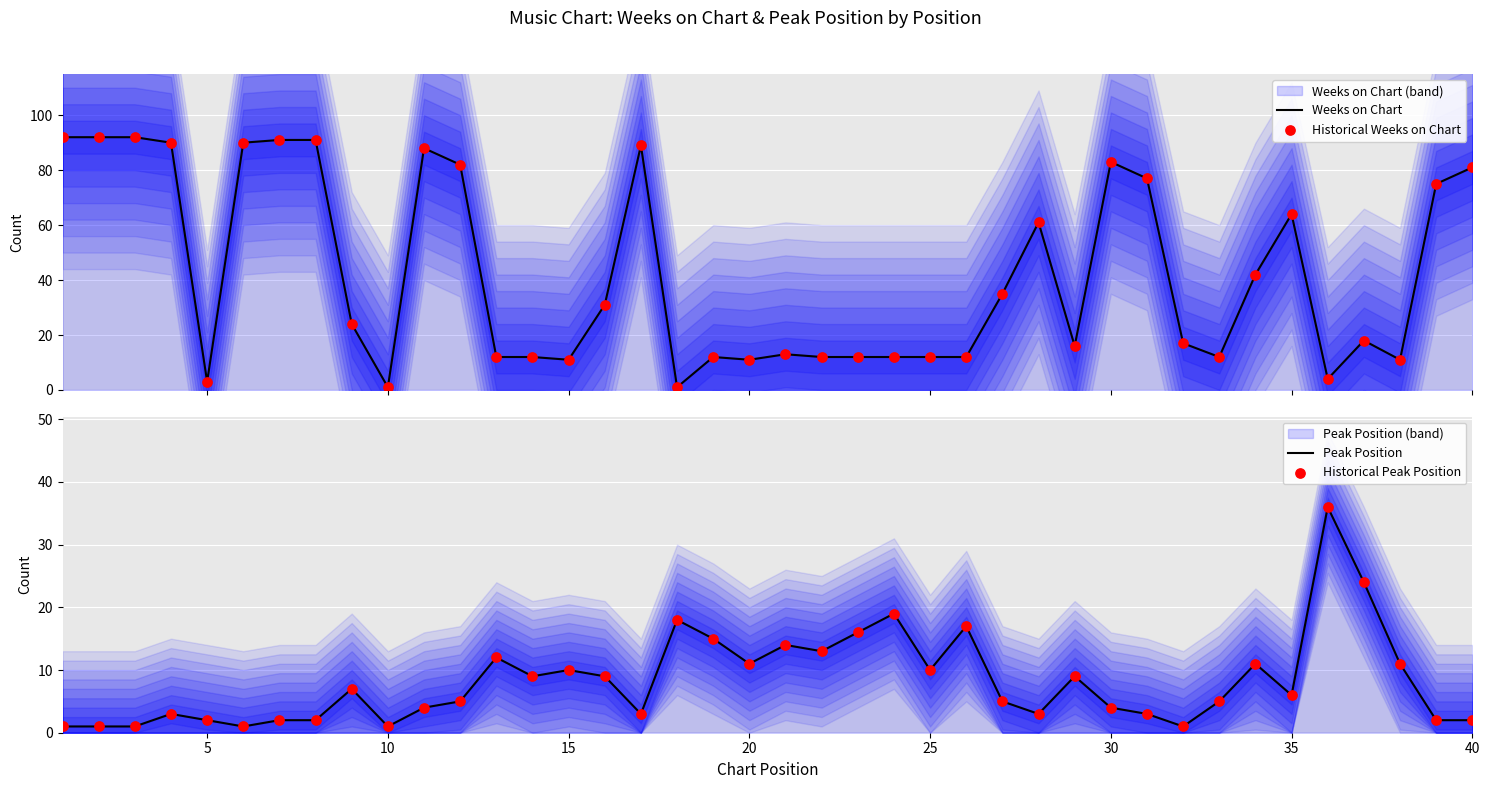

Which series reaches the maximum Y coordinate?

Weeks on Chart